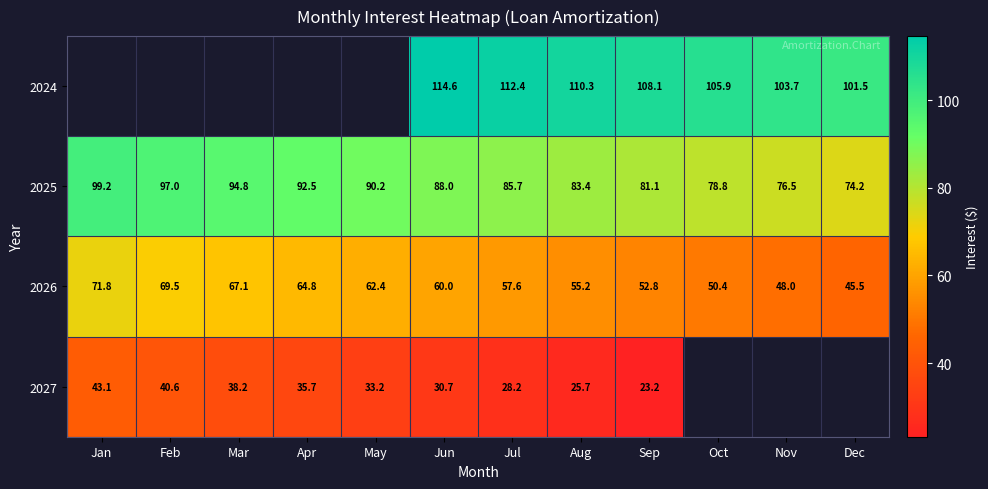

How many series are shown in this chart?

4